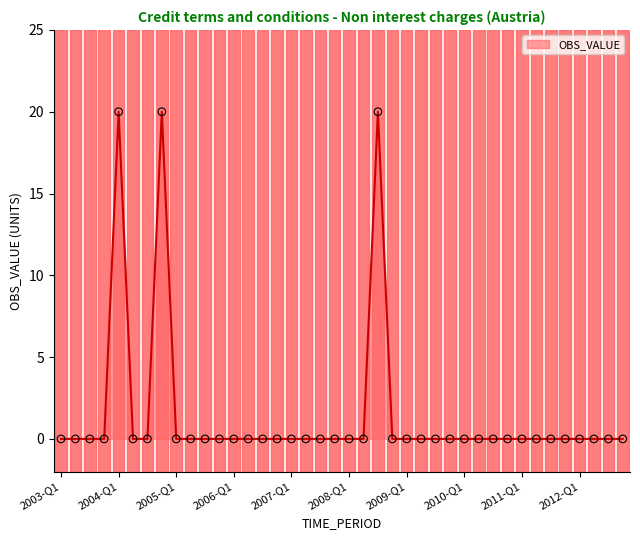

What is the difference between the maximum and minimum values?

20